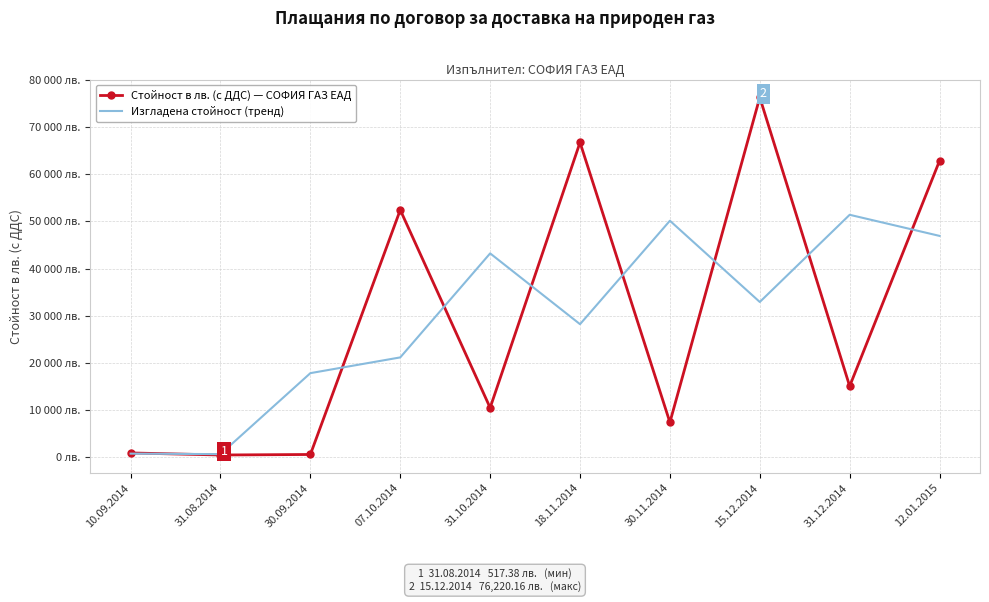

At which label is Стойност в лв. (с ДДС) — СОФИЯ ГАЗ ЕАД closest to 38368?

07.10.2014